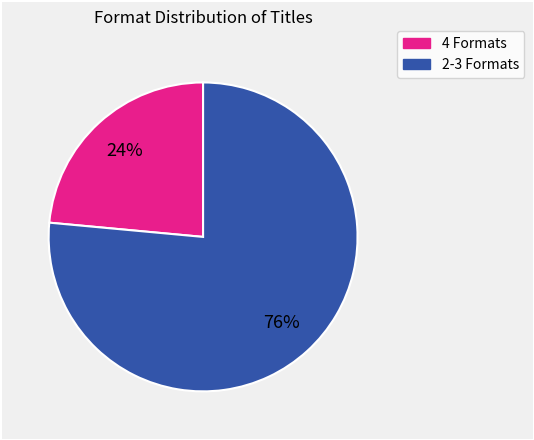

Is there any slice that represents more than half of the pie?

Yes